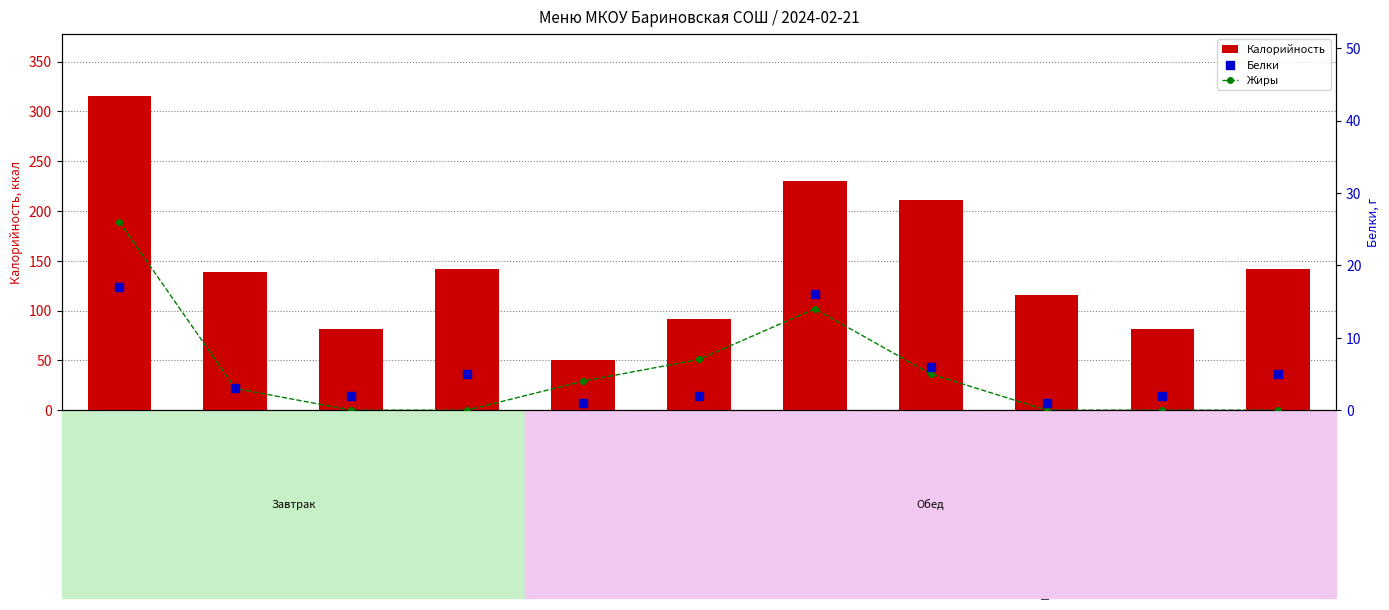

At how many categories does at least one series exceed 218?

2